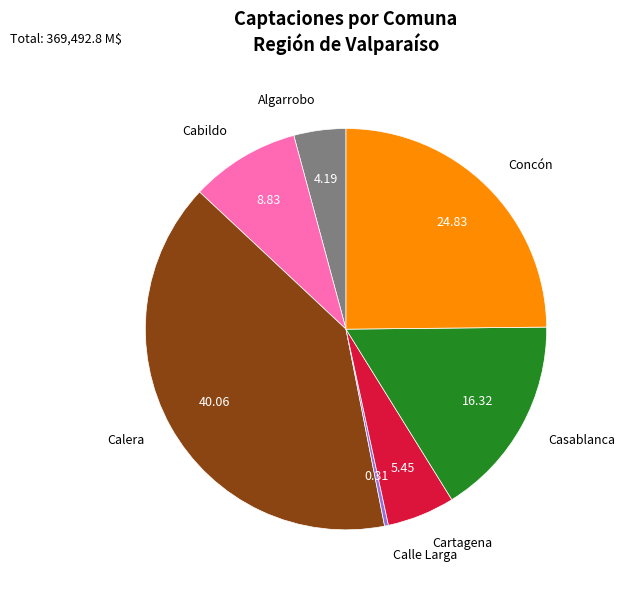

True or false: Cabildo accounts for 9% of the total.

True